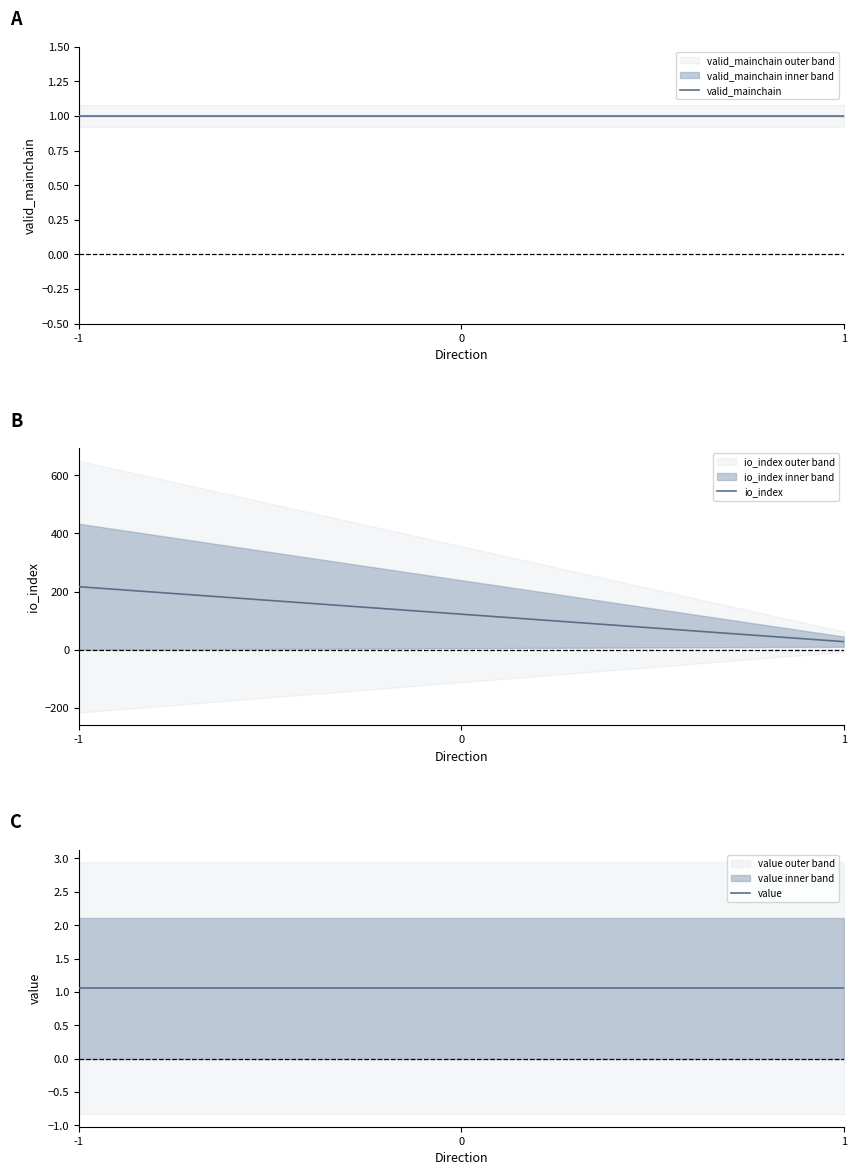

The value of valid_mainchain at -1 is 1.0. True or false?

True